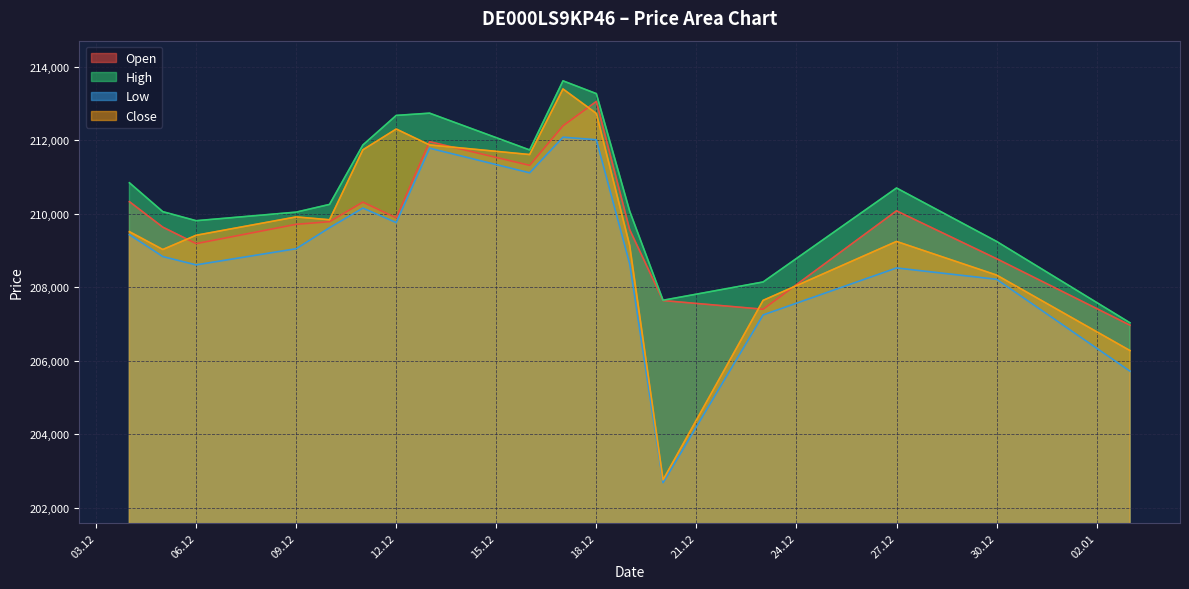

What is the smallest value displayed?

202687